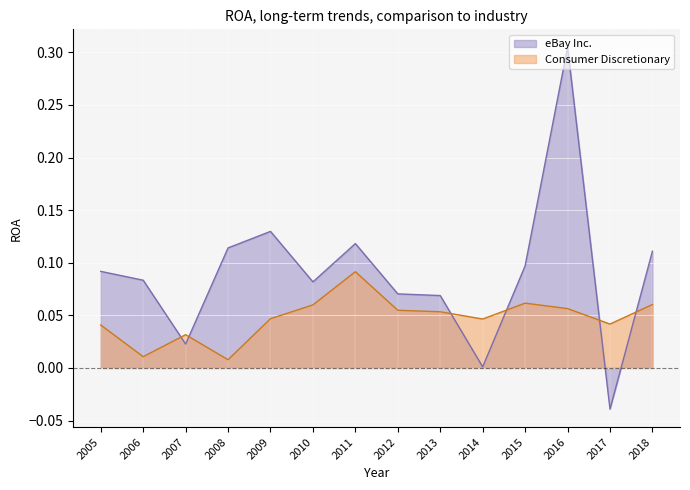

Count the number of categories in the chart.

14